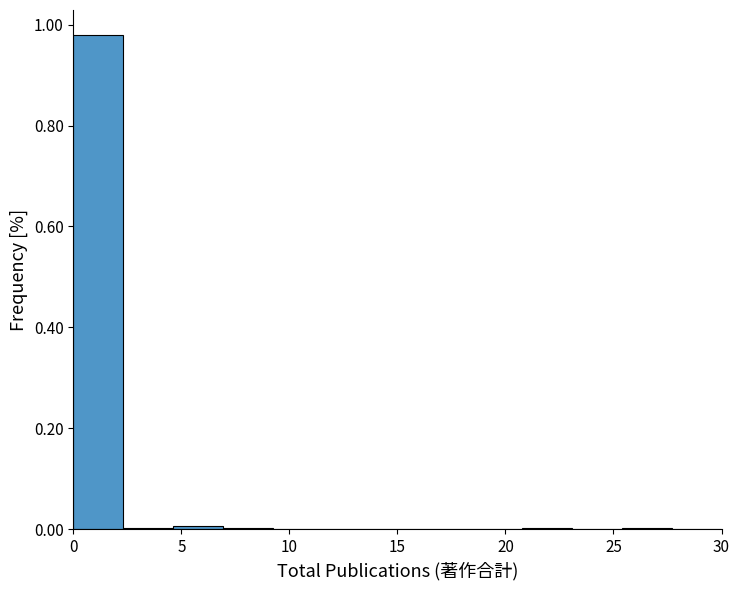

What is the height of the bar covering 0.0 to 2.5 on the x-axis? Neither the bar edges nor the heights are printed on the chart, so give them approximately, as read against the axes.

0.98